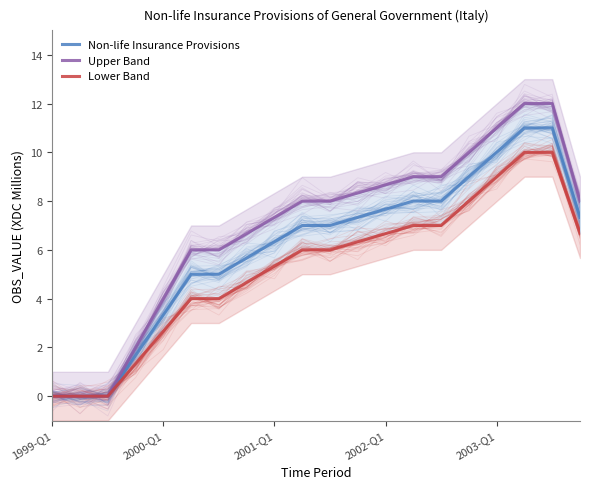

What is the sum of the Upper Band values at 10 and 6?

14.0